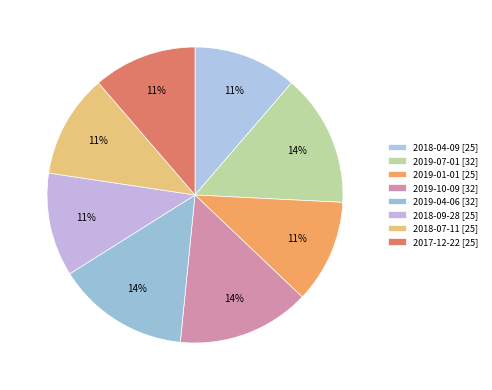

What is the total percentage of 2018-09-28 and 2018-04-09?

22.6%